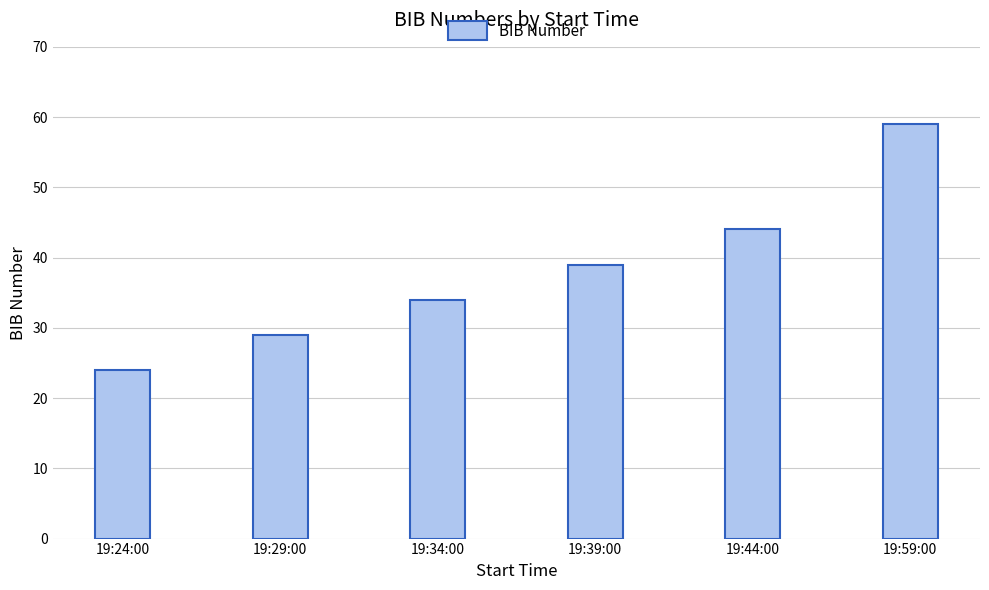

What position from the left is 19:34:00?

3